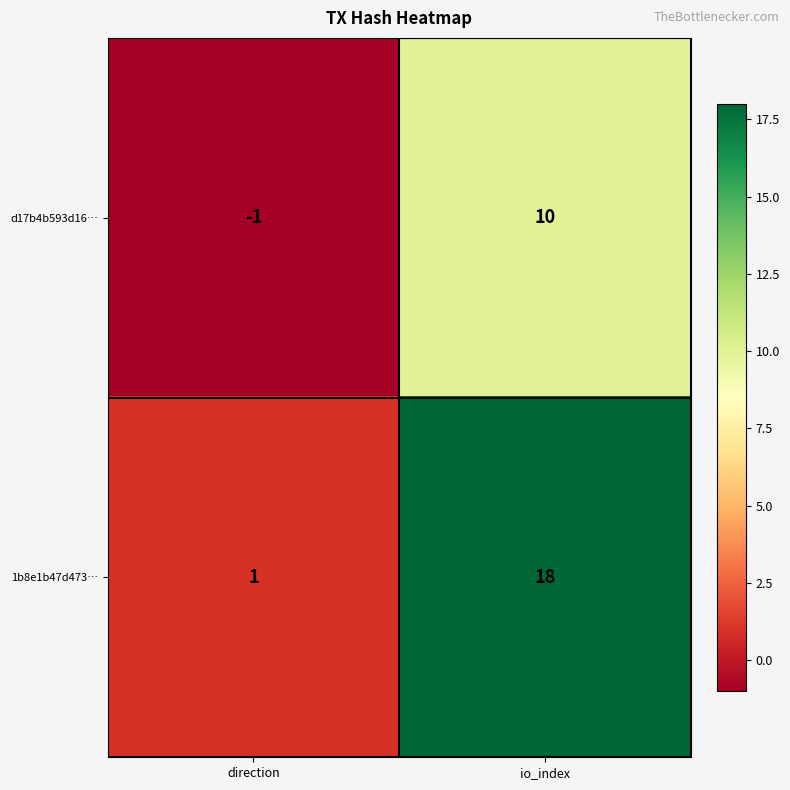

At which category is the sum across all series the highest?

io_index